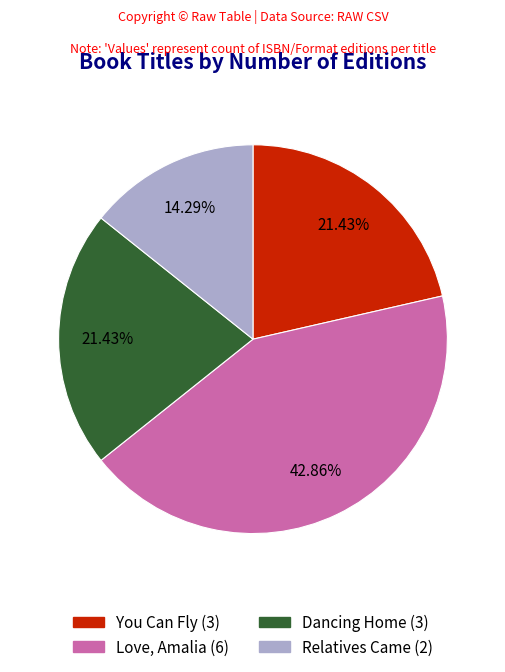

To the nearest percent, what is the combined percentage of Love, Amalia and Dancing Home?

64%